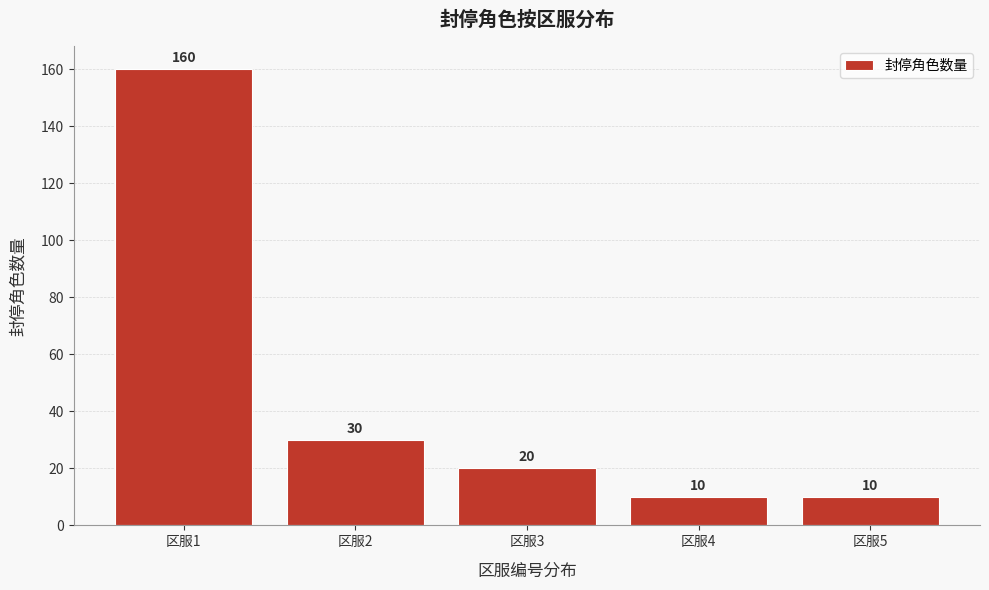

Reading left to right, list all the values displayed in this chart.

160	30	20	10	10